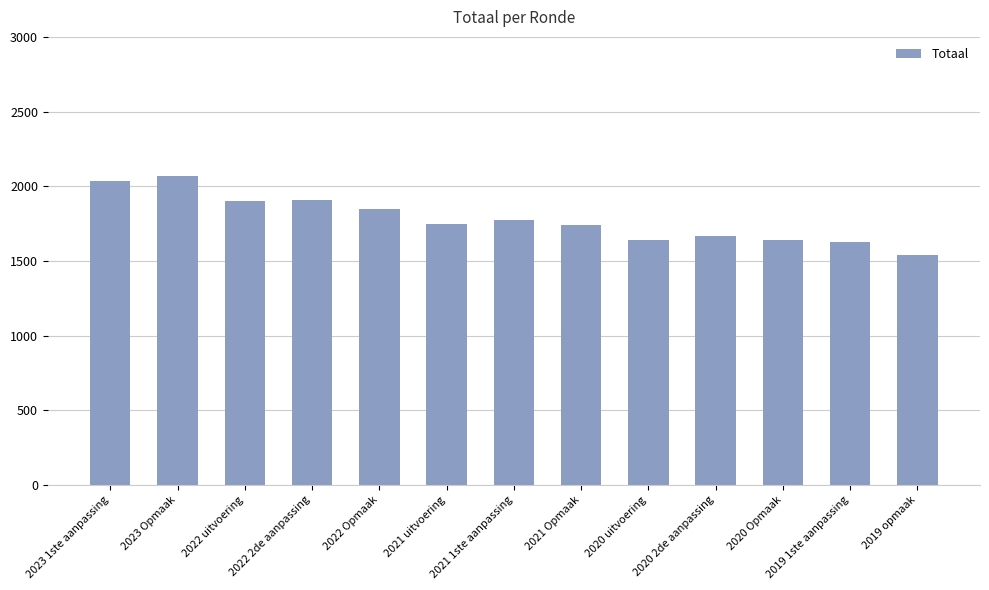

What is the ratio of the value at 2023 1ste aanpassing to the value at 2019 opmaak?

1.3